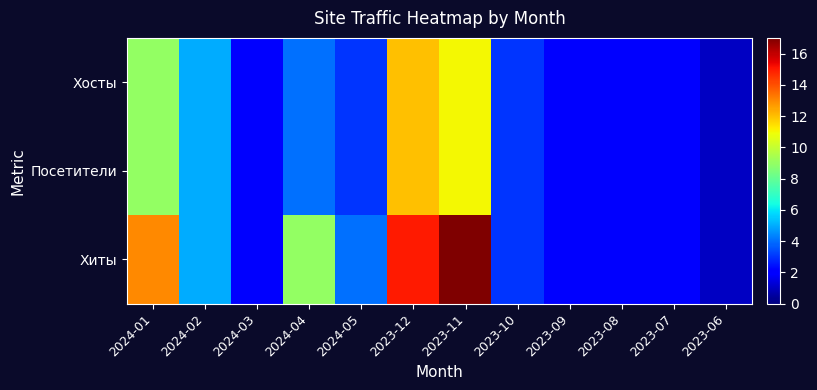

Rank the series by their maximum value, from lowest to highest.

Хосты, Посетители, Хиты